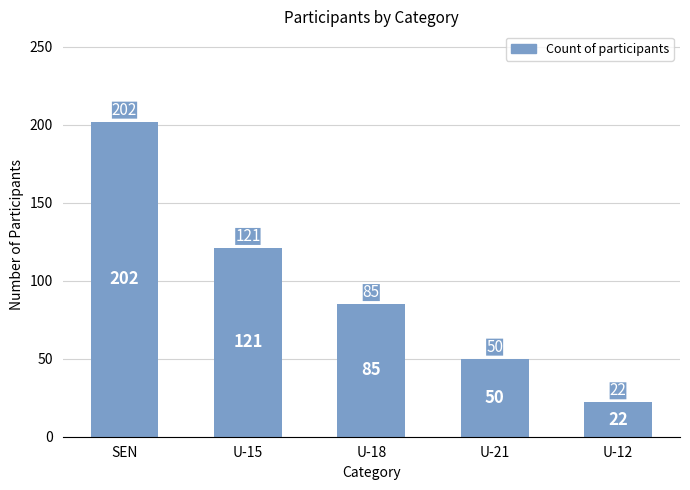

What is the label of the 3rd bar from the right?

U-18